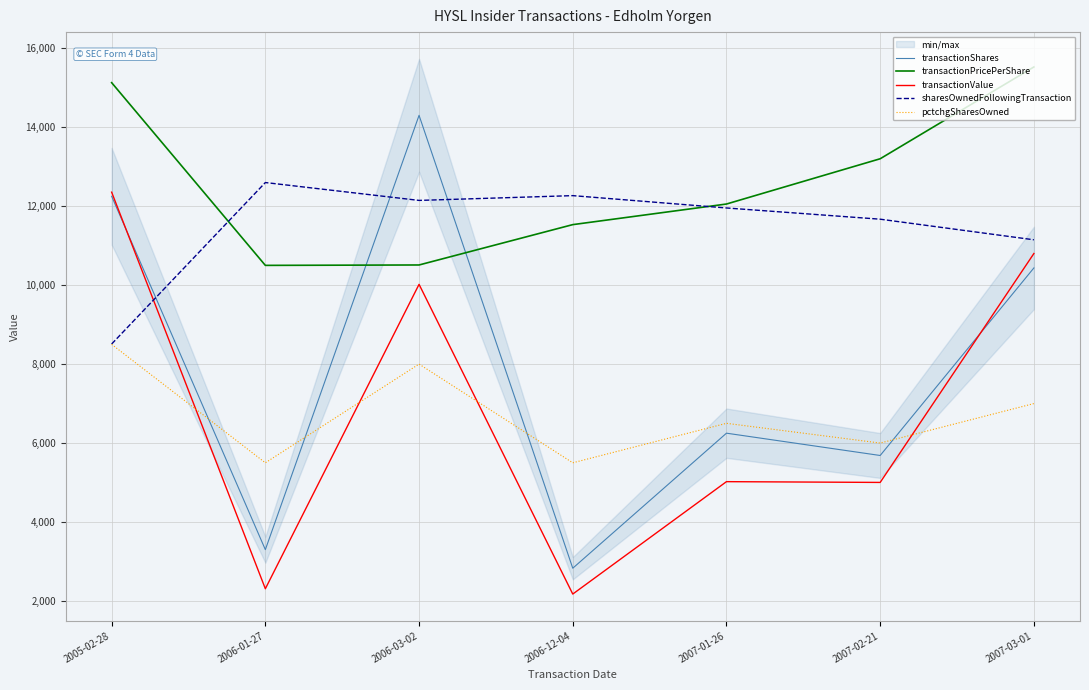

List the labels in order of pctchgSharesOwned value, largest first.

2005-02-28, 2006-03-02, 2007-03-01, 2007-01-26, 2007-02-21, 2006-01-27, 2006-12-04